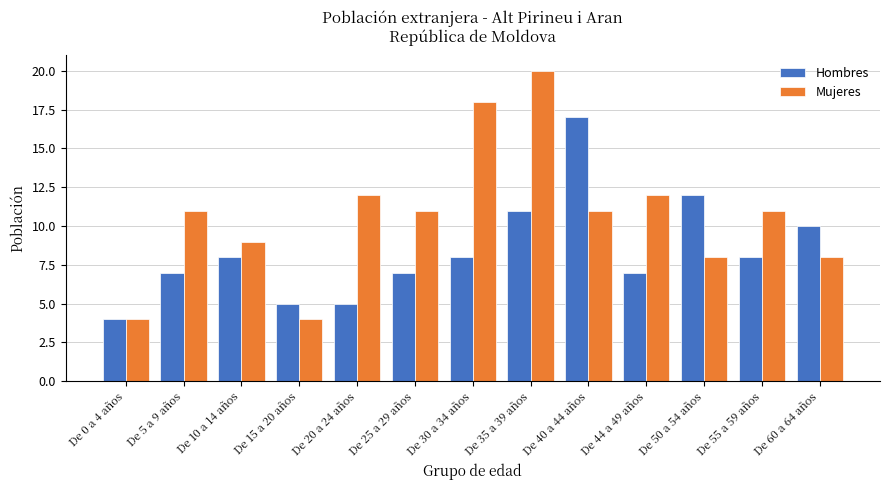

What is the total value across all series at De 60 a 64 años?

18